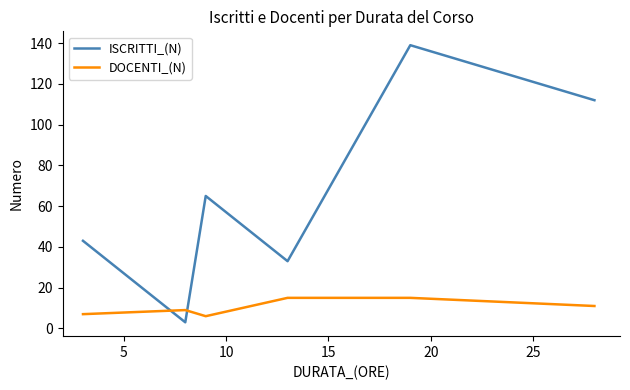

Is this an area chart (filled region under the line)?

No